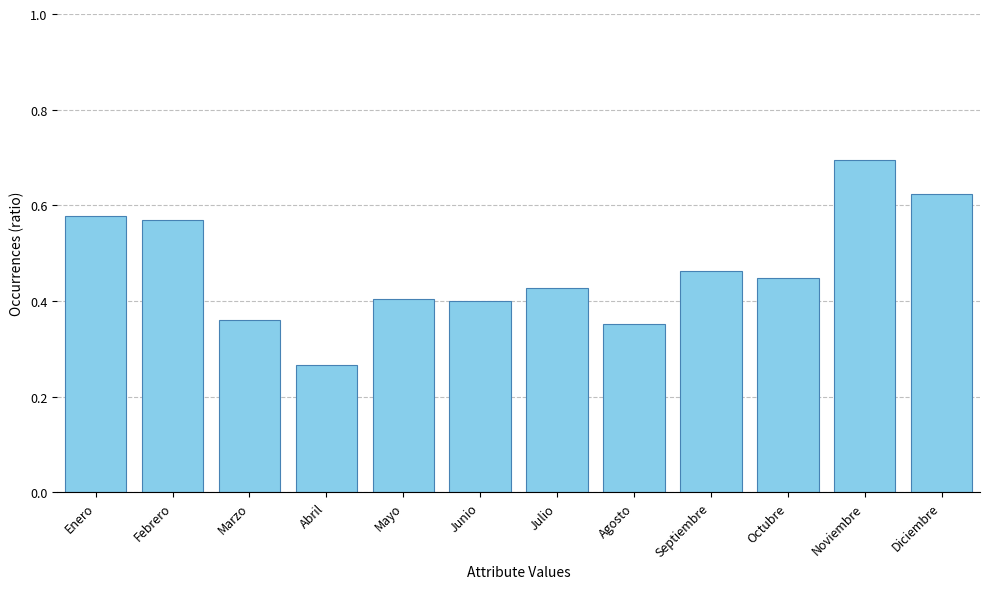

Which category has the lowest value across all series?

Abril